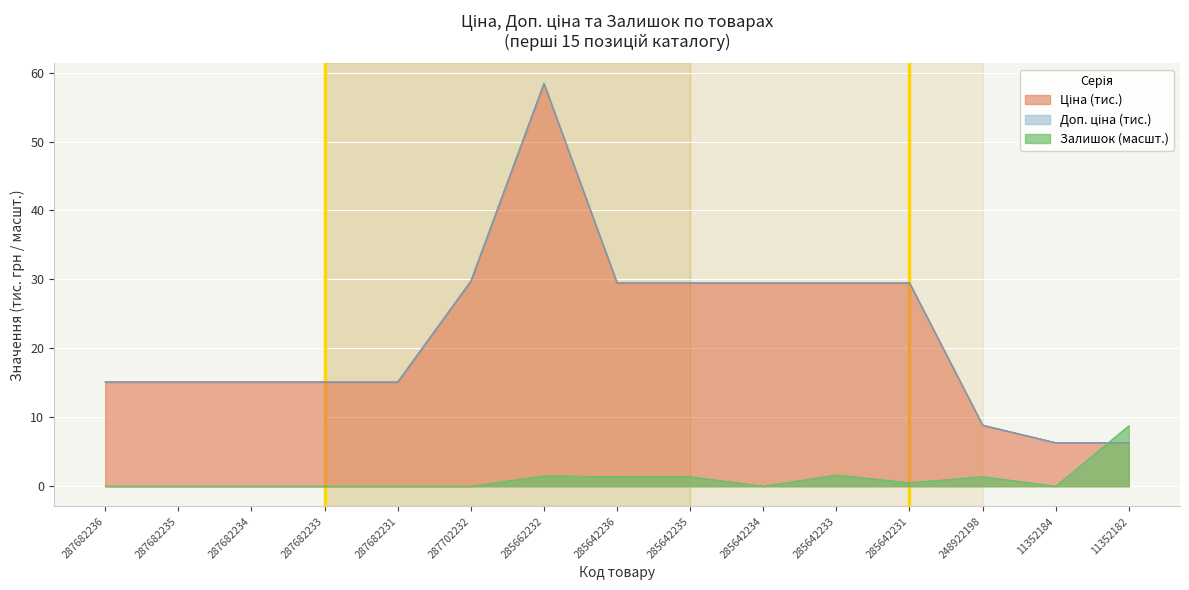

Where is Ціна nearest to the value 32?

287702232